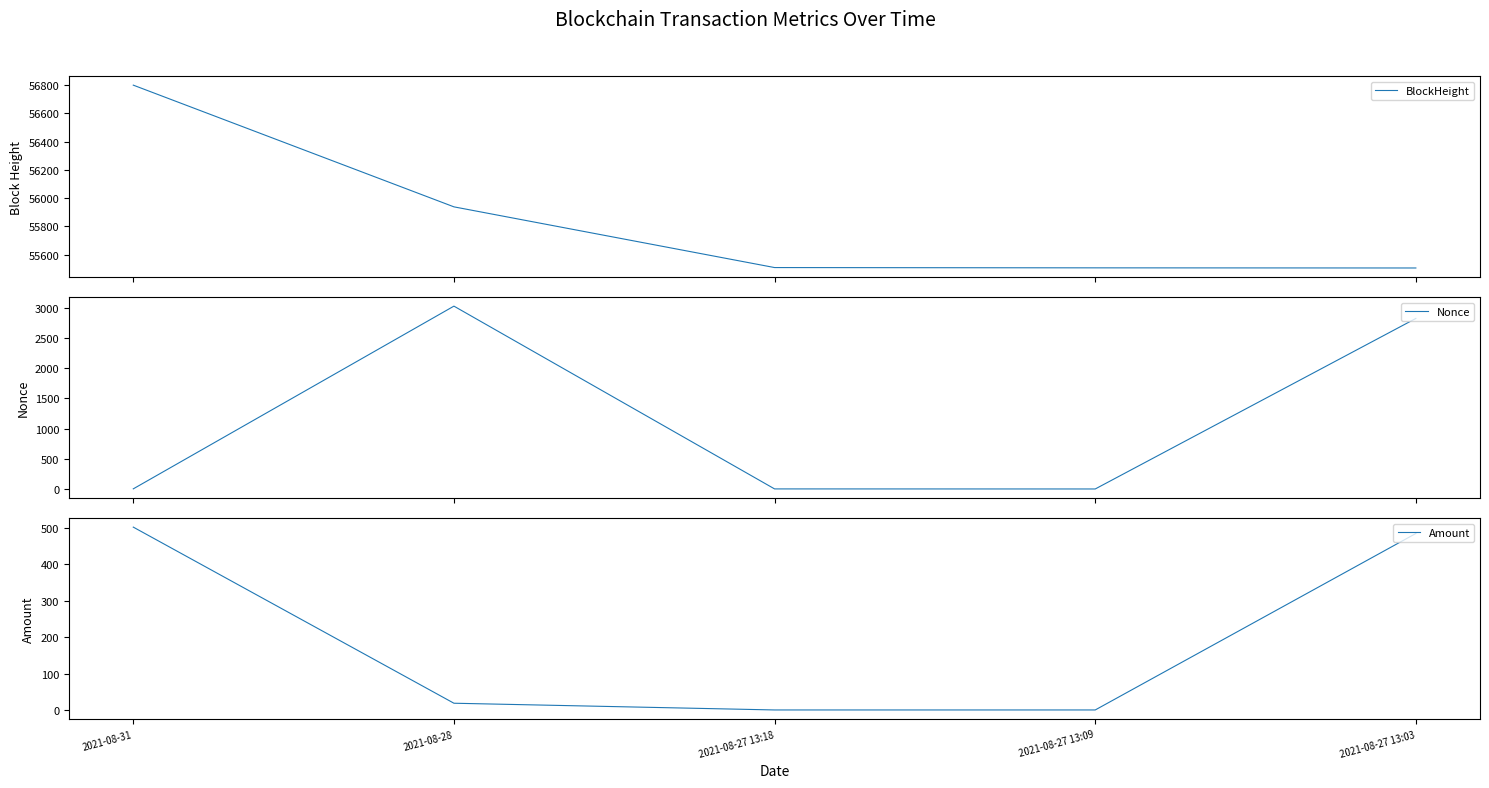

True or false: BlockHeight has more than 2 interior local peaks.

False